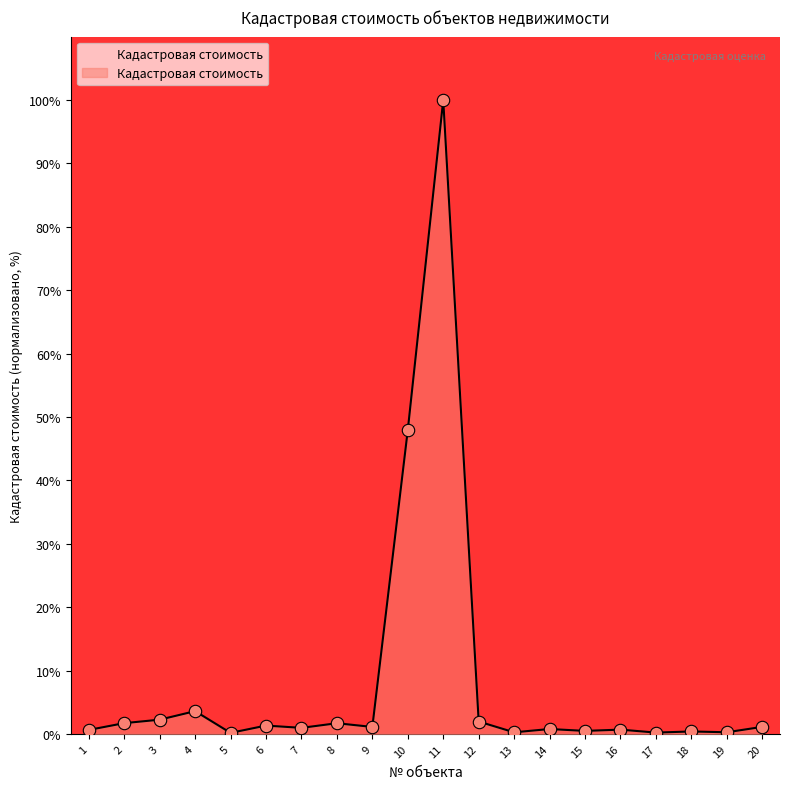

What is the change in value from 10 to 13?

-47.7